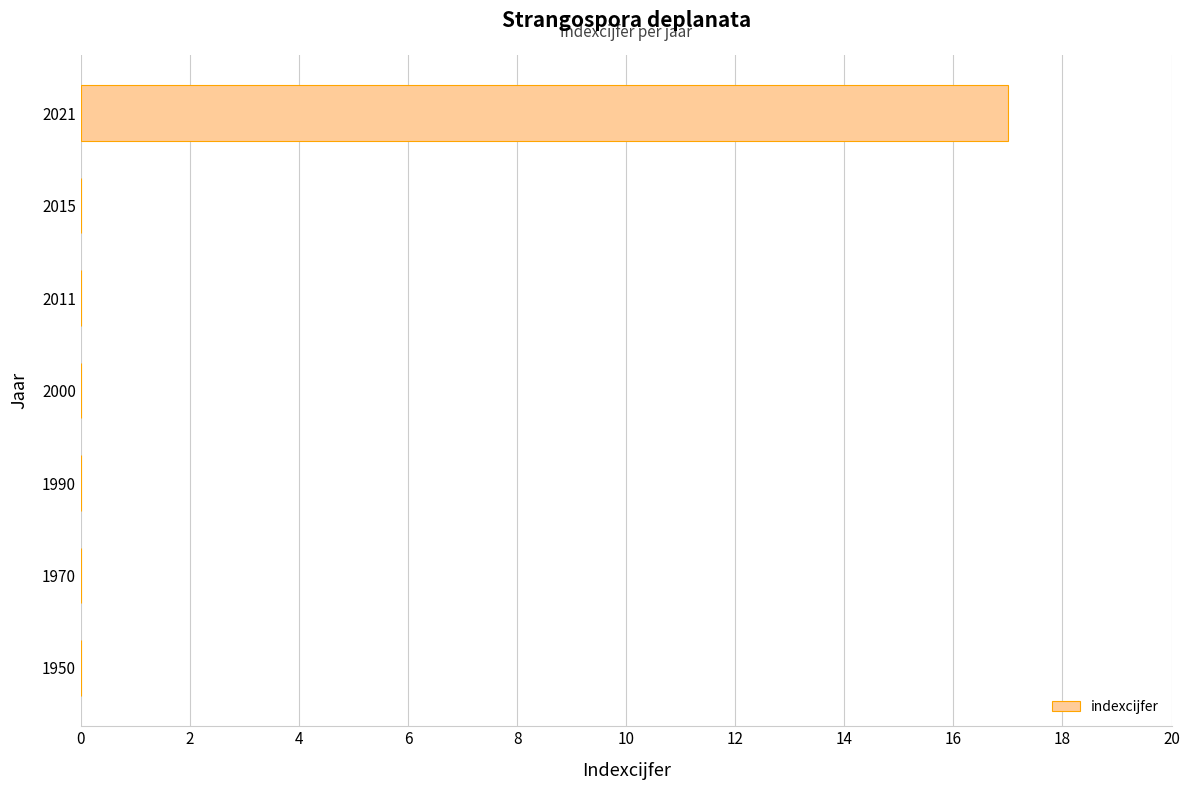

Between 2015 and 2021, which is larger?

2021